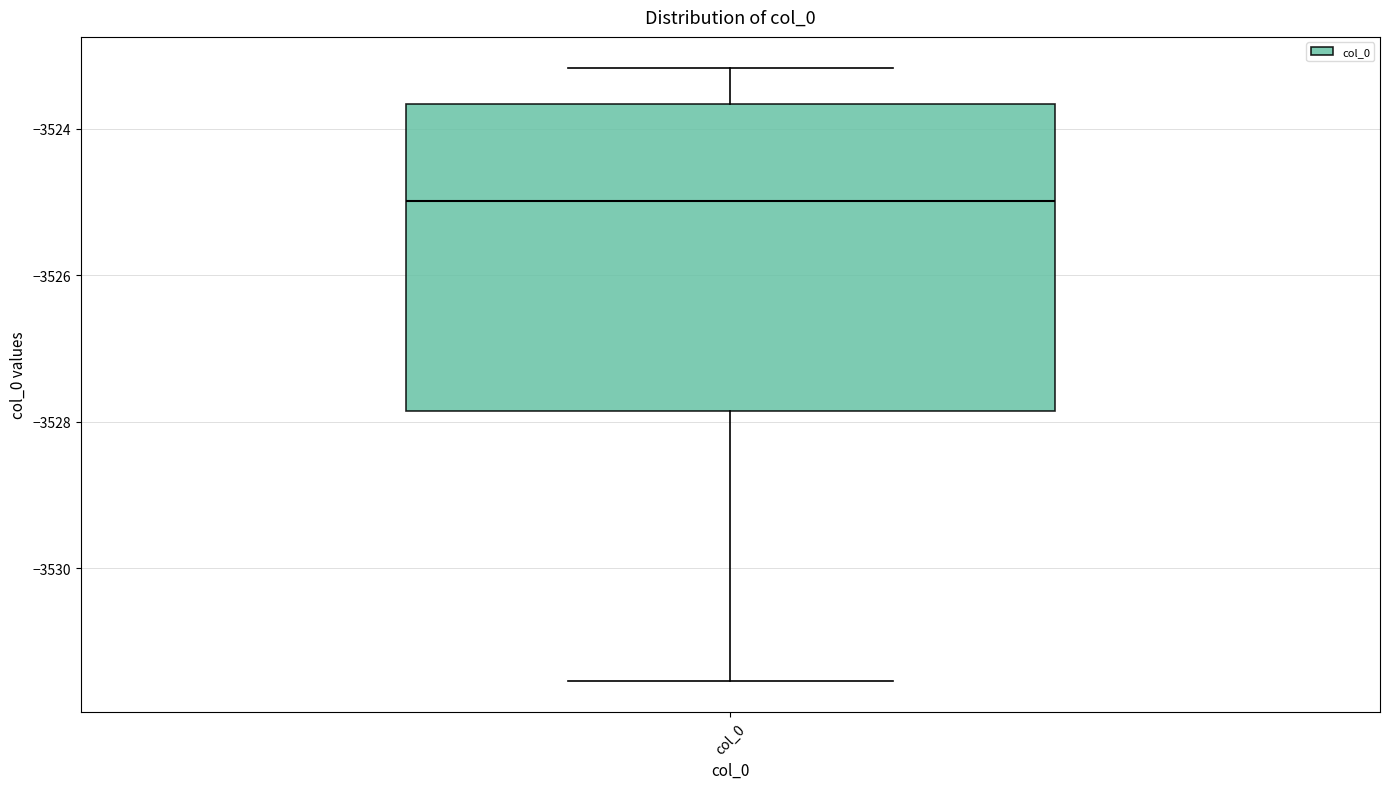

Transcribe this box plot: give where the median line is, the range the box spans, and where the two whiskers end, as read against the y-axis. The values are not printed on the chart, so give them approximately, as read against the axis.

median -3525.0, box -3527.8 to -3523.6, whiskers -3531.6 to -3523.2